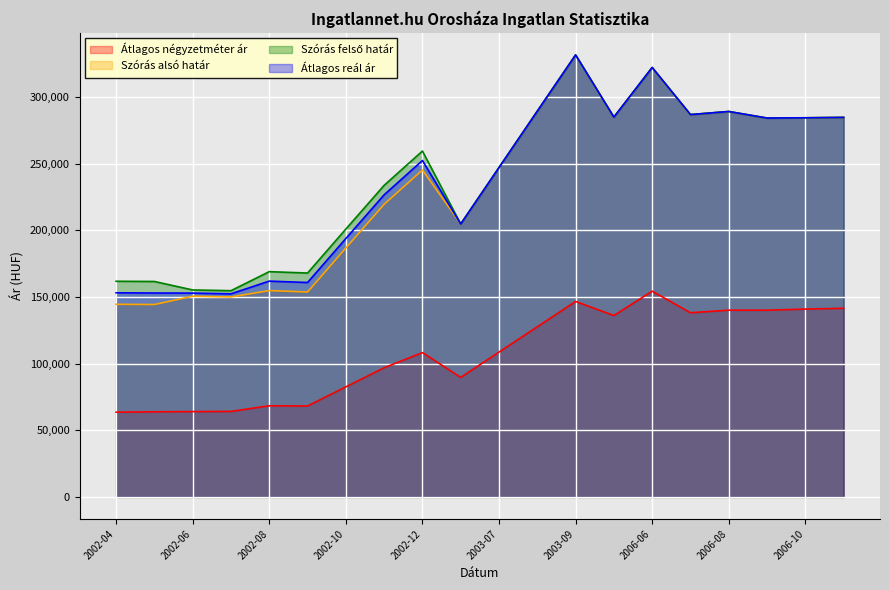

Which has a higher value, 2002-07 or 2002-10?

2002-10